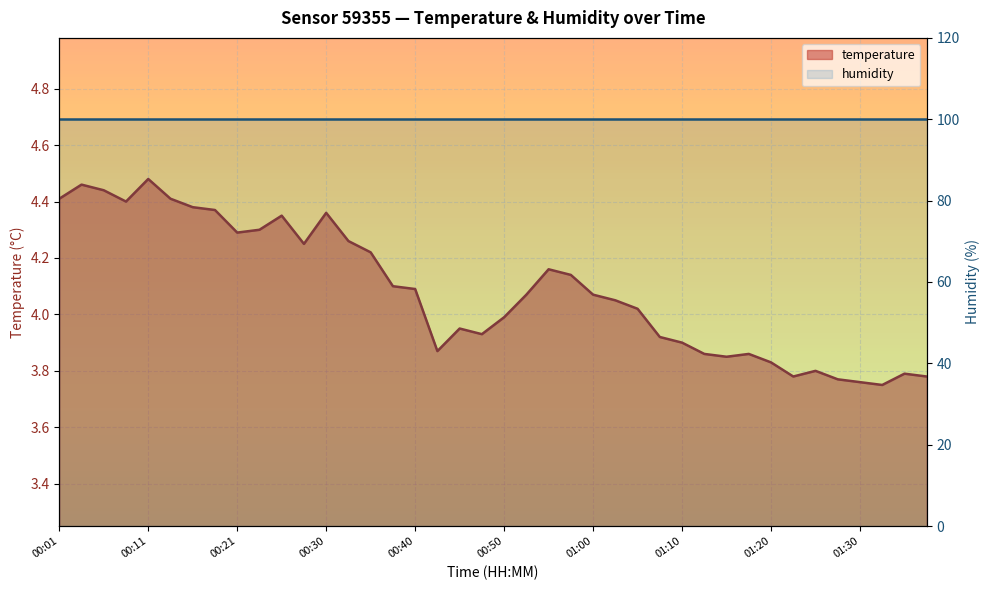

The chart shows a value of 5.7 at 00:45. True or false?

False